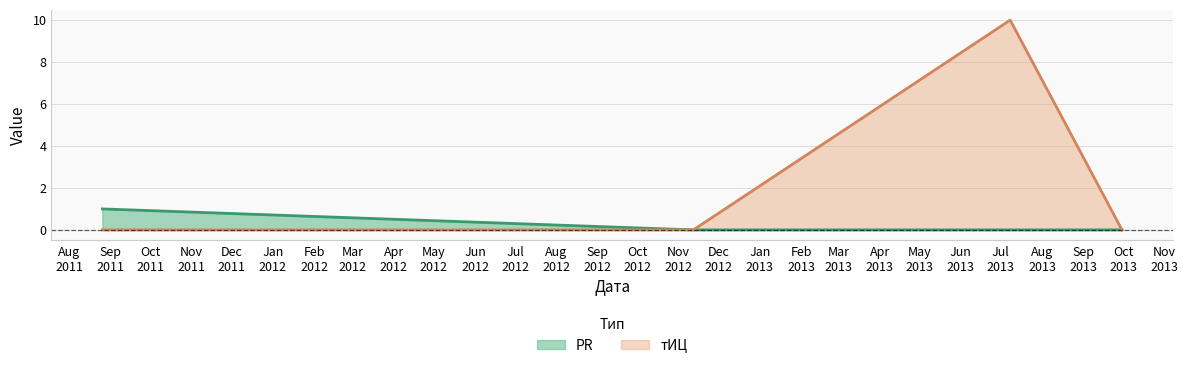

Reading left to right, what are all the values shown in this chart?

PR: 2011-08-26=1	2012-11-12=0	2013-07-08=0	2013-09-30=0
тИЦ: 2011-08-26=0	2012-11-12=0	2013-07-08=10	2013-09-30=0